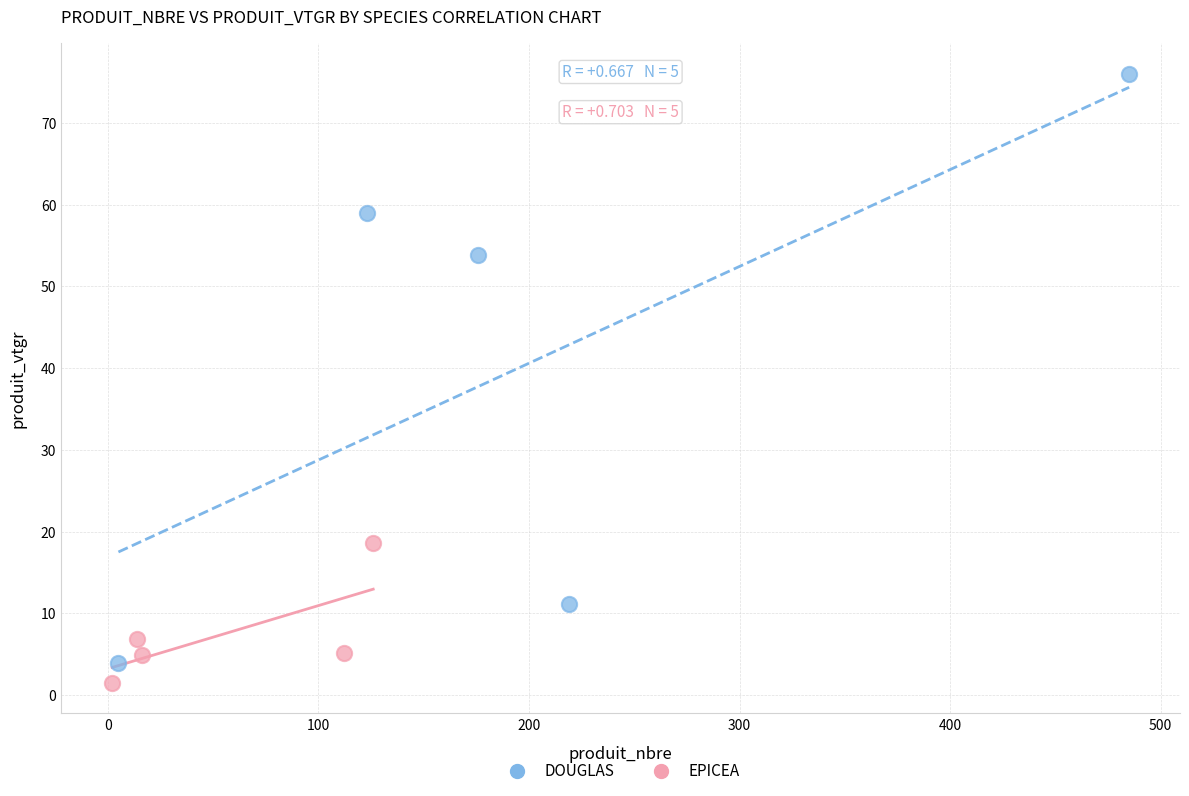

Which series has the widest spread of Y values?

DOUGLAS